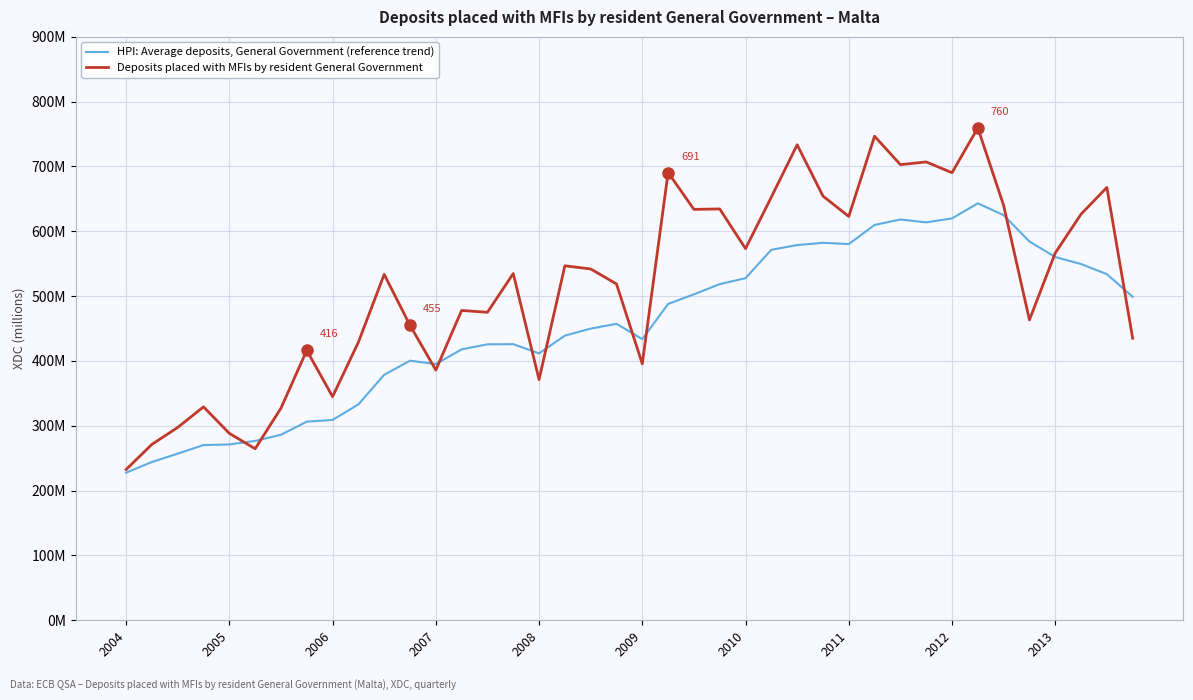

What is the sum of all Deposits placed with MFIs by resident General Government values?

20634.6